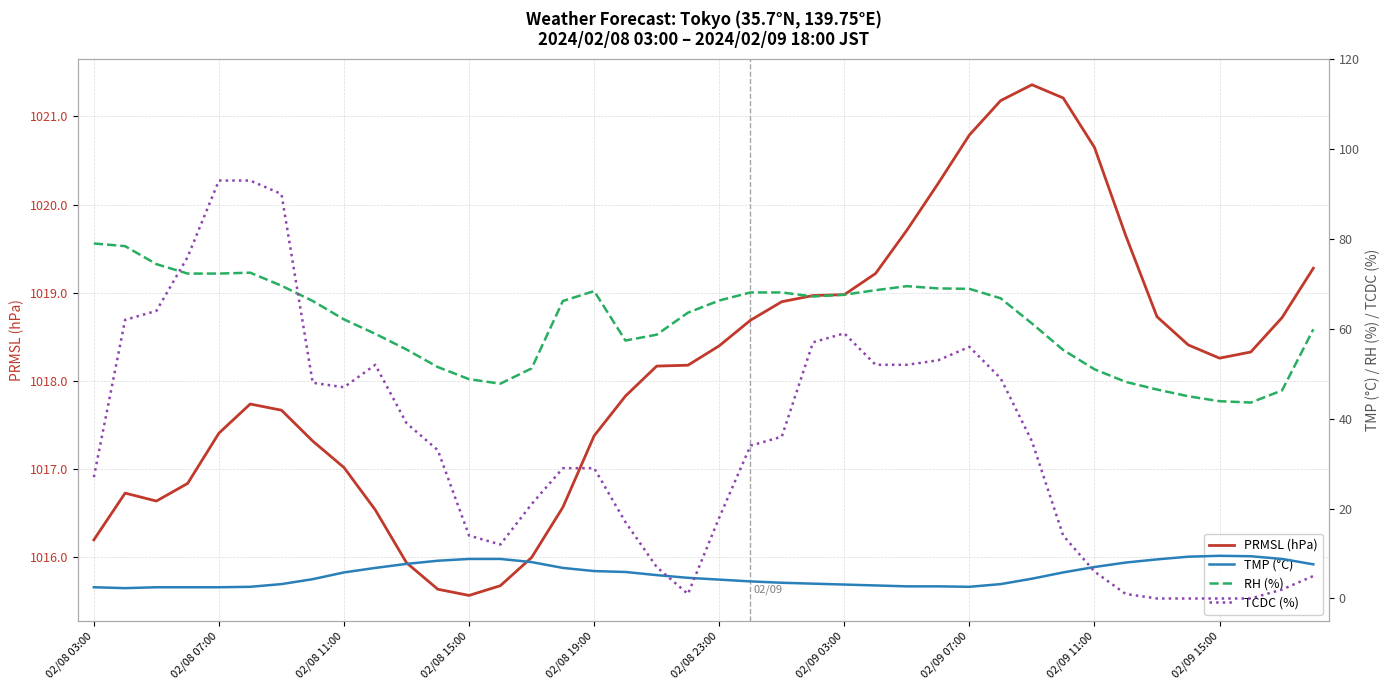

Reading right to left, what are all the values shown in this chart?

PRMSL (hPa): 1019.3	1018.7	1018.3	1018.3	1018.4	1018.7	1019.6	1020.6	1021.2	1021.4	1021.2	1020.8	1020.2	1019.7	1019.2	1019.0	1019.0	1018.9	1018.7	1018.4	1018.2	1018.2	1017.8	1017.4	1016.6	1016.0	1015.7	1015.6	1015.6	1015.9	1016.5	1017.0	1017.3	1017.7	1017.7	1017.4	1016.8	1016.6	1016.7	1016.2
TMP (°C): 7.6	8.8	9.4	9.5	9.3	8.7	8.0	7.0	5.8	4.4	3.2	2.6	2.7	2.7	2.9	3.1	3.3	3.5	3.8	4.2	4.6	5.2	5.9	6.1	6.8	8.1	8.8	8.8	8.4	7.7	6.8	5.8	4.3	3.2	2.6	2.5	2.5	2.5	2.3	2.5
RH (%): 59.9	46.3	43.6	43.9	45.0	46.5	48.2	51.0	55.3	61.2	66.8	68.9	69.0	69.5	68.6	67.6	67.2	68.1	68.1	66.3	63.6	58.7	57.4	68.4	66.2	51.2	47.8	48.8	51.5	55.4	58.9	62.1	66.2	69.6	72.5	72.3	72.3	74.4	78.4	79.0
TCDC (%): 5.0	2.0	0.0	0.0	0.0	0.0	1.0	6.0	14.0	35.0	49.0	56.0	53.0	52.0	52.0	59.0	57.0	36.0	34.0	18.0	1.0	7.0	17.0	29.0	29.0	21.0	12.0	14.0	33.0	39.0	52.0	47.0	48.0	90.0	93.0	93.0	76.0	64.0	62.0	27.0